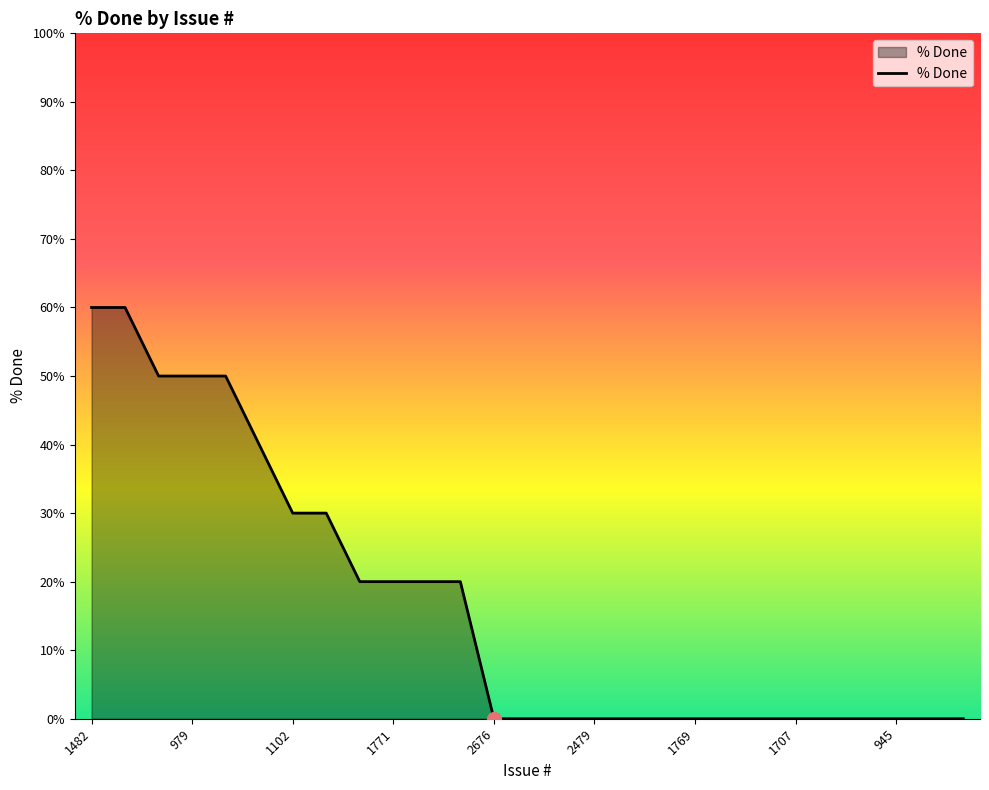

How many lines are shown in the chart?

1